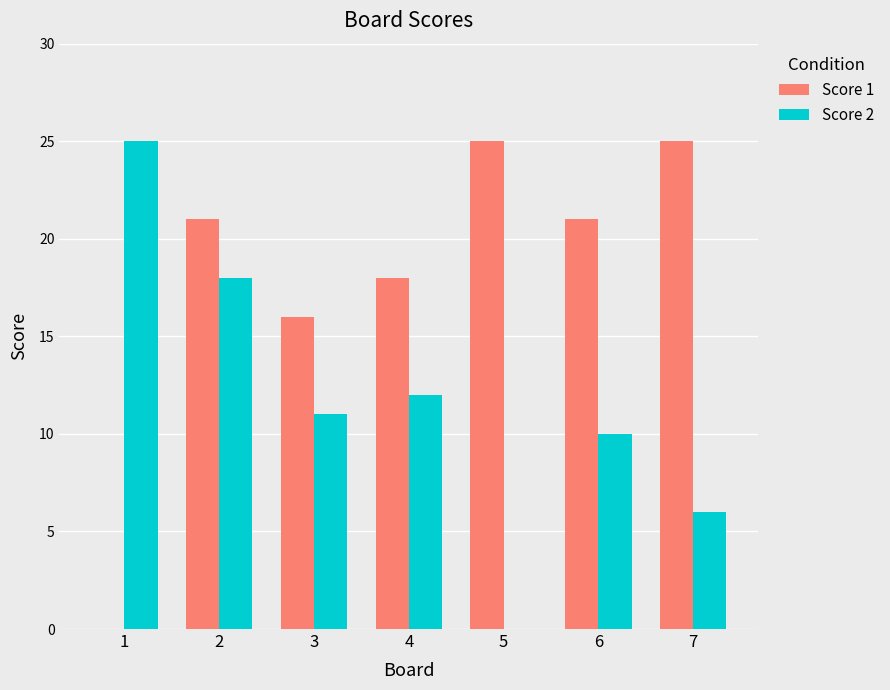

What are all the series names shown in the legend?

Score 1, Score 2